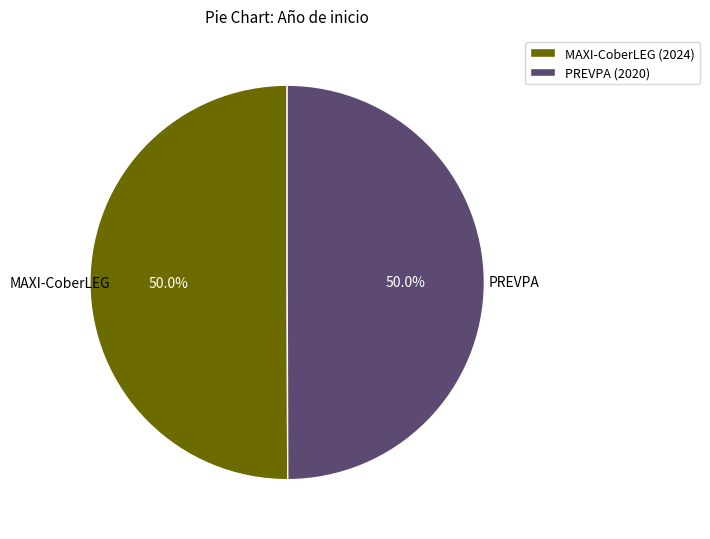

Count the number of slices in the pie.

2